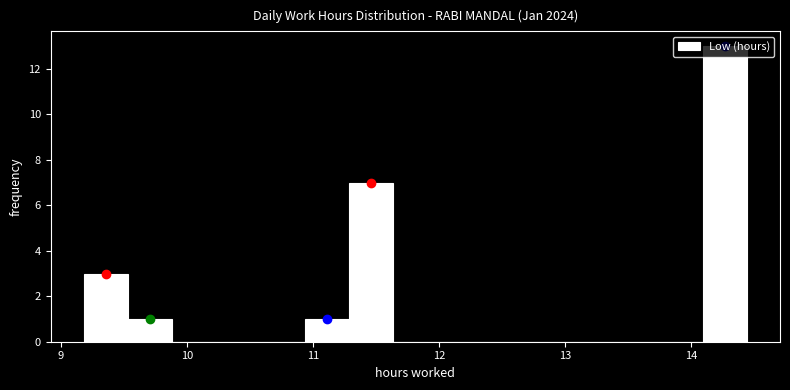

Read against the x-axis, roughly where is the centre of the tallest bar?

14.3